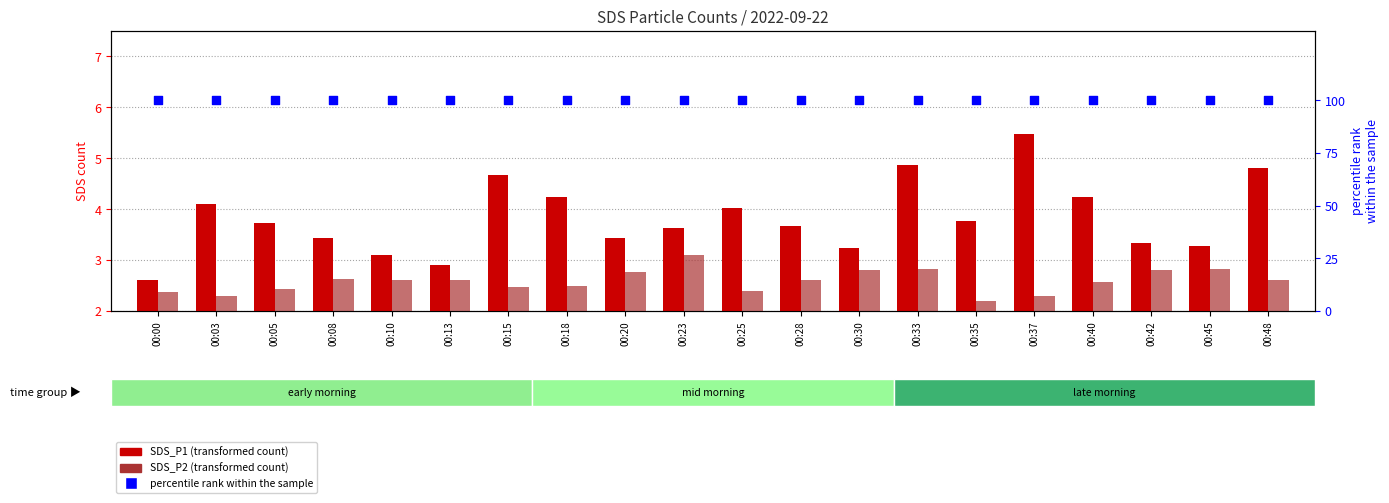

Which series reaches the maximum Y coordinate?

percentile rank within the sample